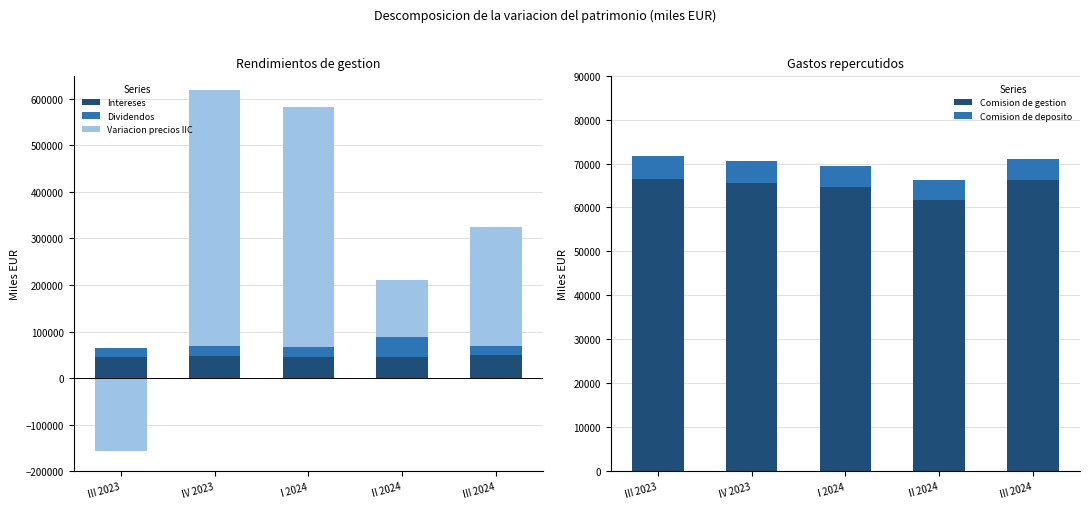

What is the value of the Dividendos bar at the 4th from the left?

41800